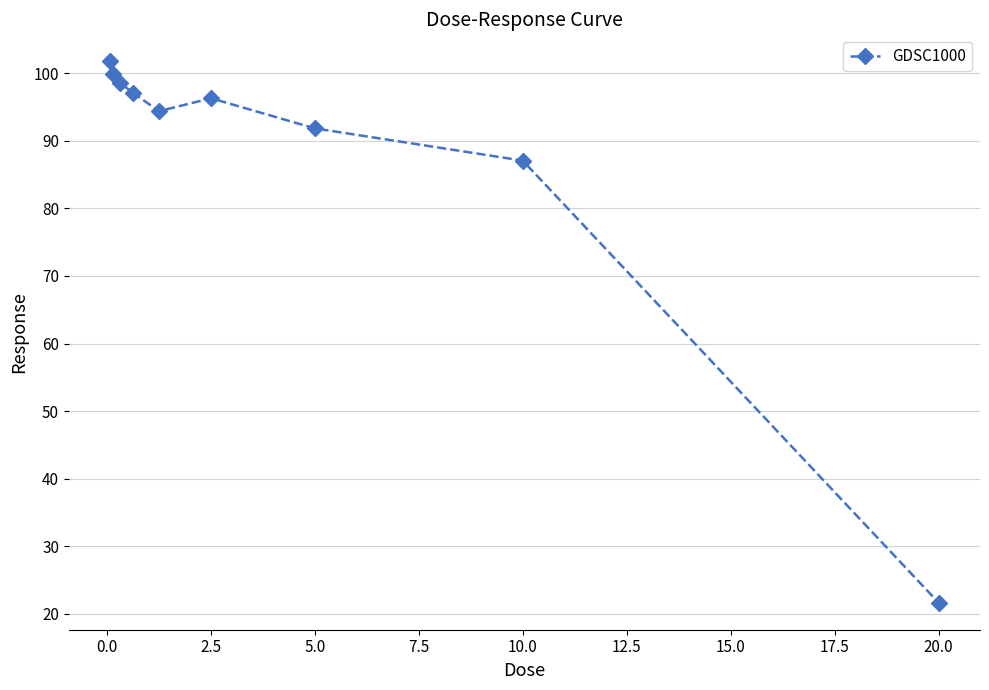

How many values exceed 96?

5